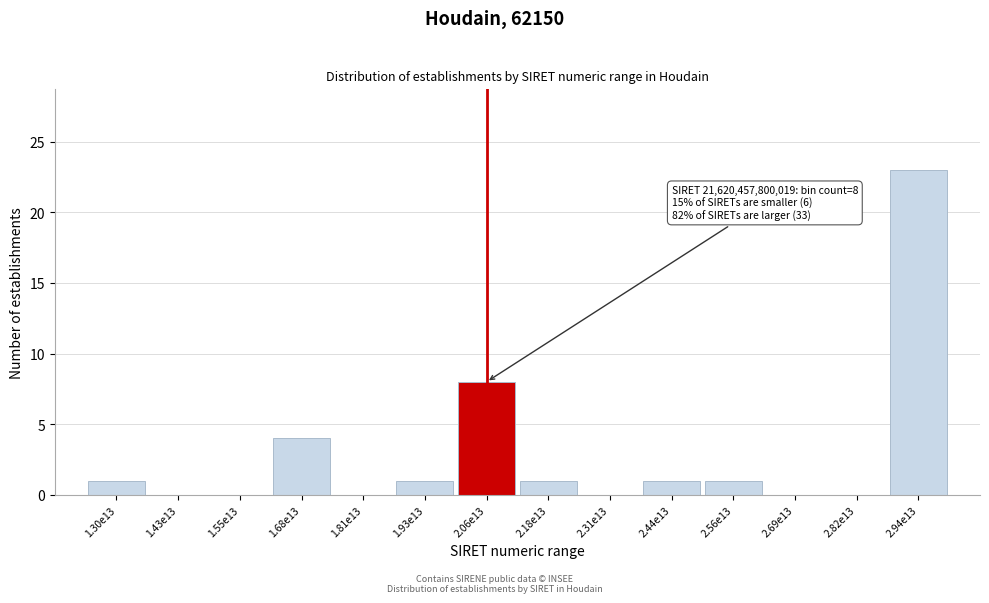

Reading left to right, extract all data points from this chart.

1.30e13=1	1.43e13=0	1.55e13=0	1.68e13=4	1.81e13=0	1.93e13=1	2.06e13=8	2.18e13=1	2.31e13=0	2.44e13=1	2.56e13=1	2.69e13=0	2.82e13=0	2.94e13=23